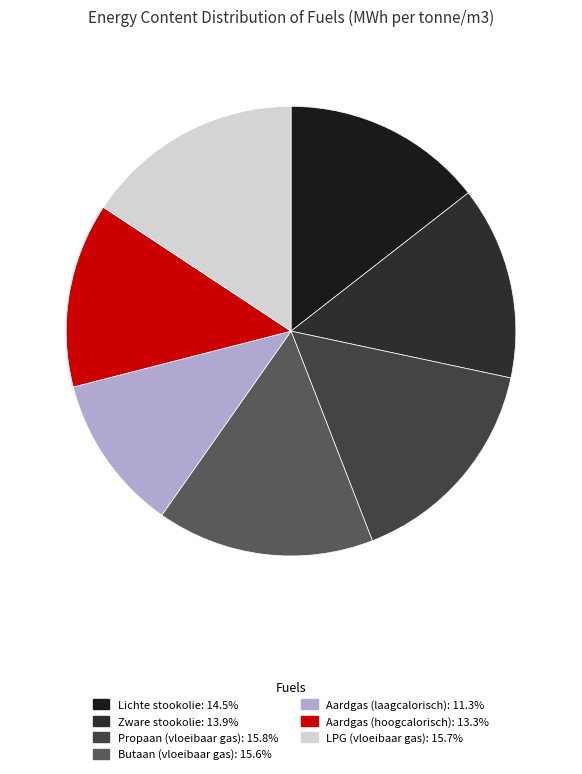

True or false: LPG (vloeibaar gas) accounts for 10% of the total.

False